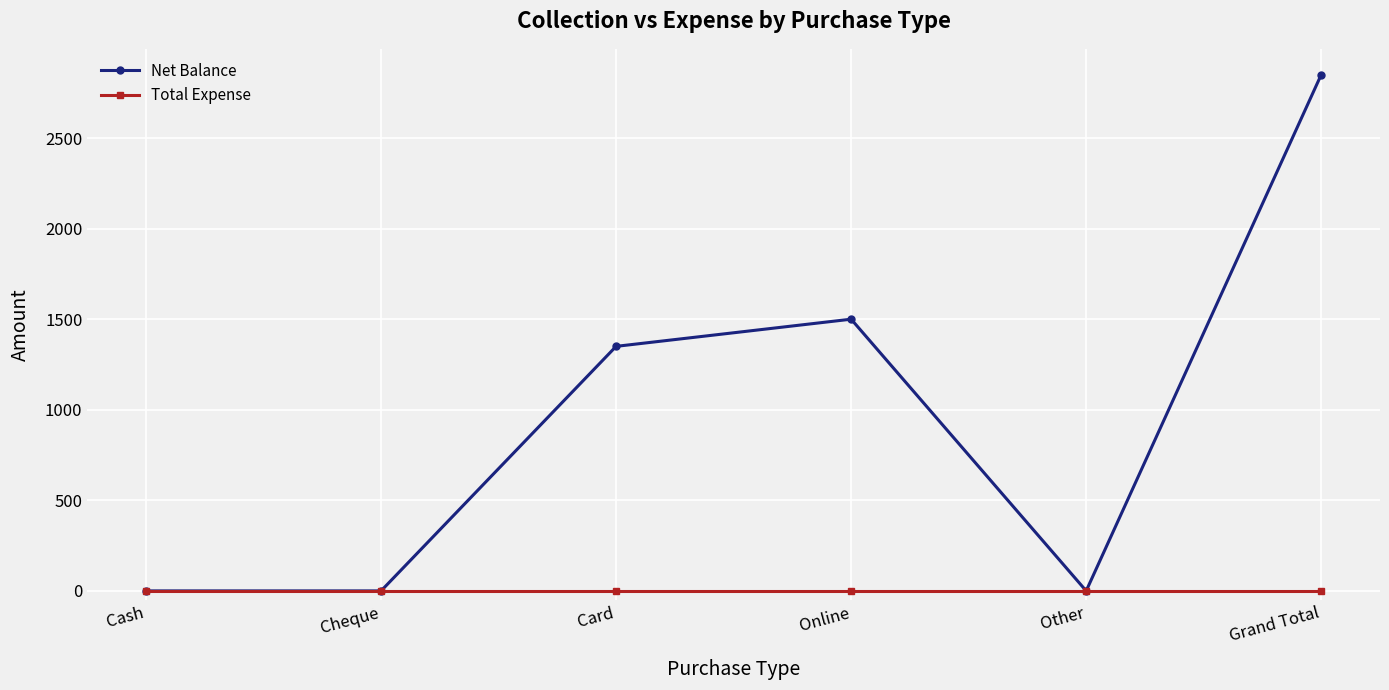

What position from the left is Card?

3